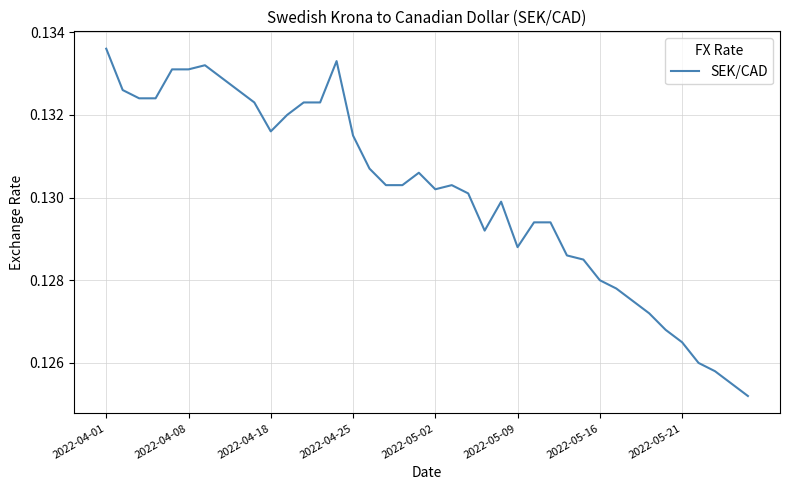

How many lines are shown in the chart?

1